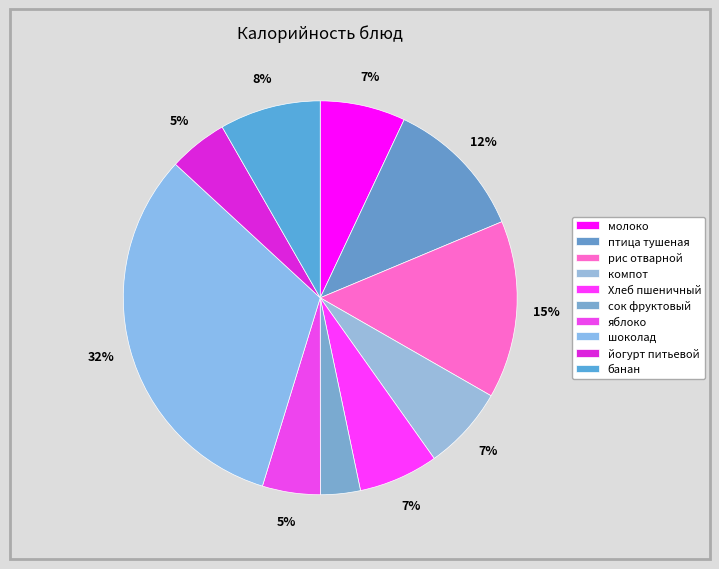

Is молоко the majority of the pie?

No